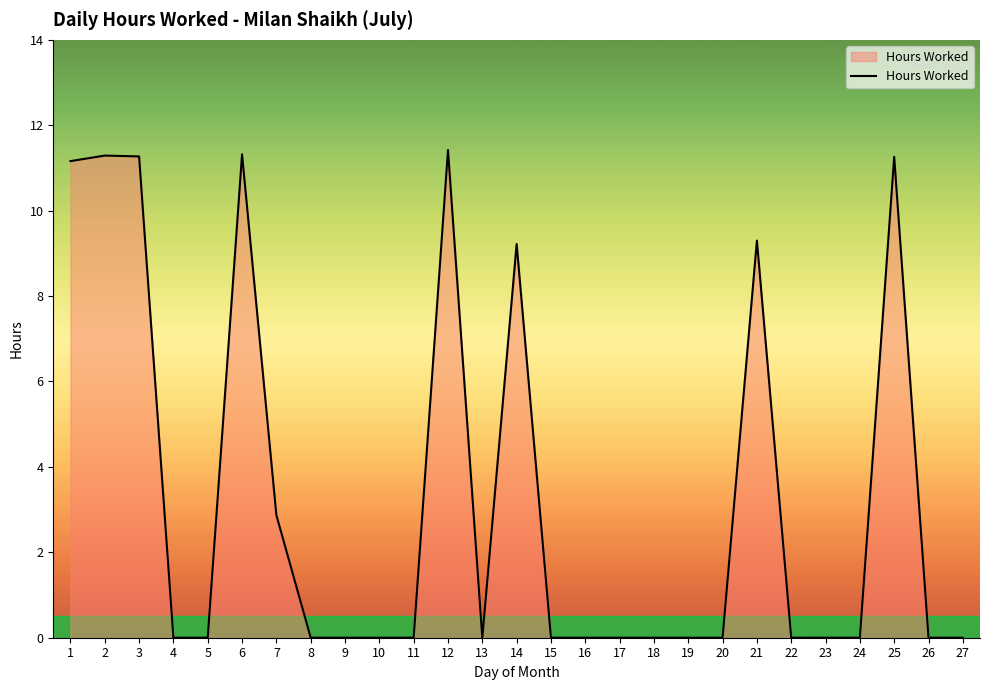

What is the greatest value displayed?

11.4